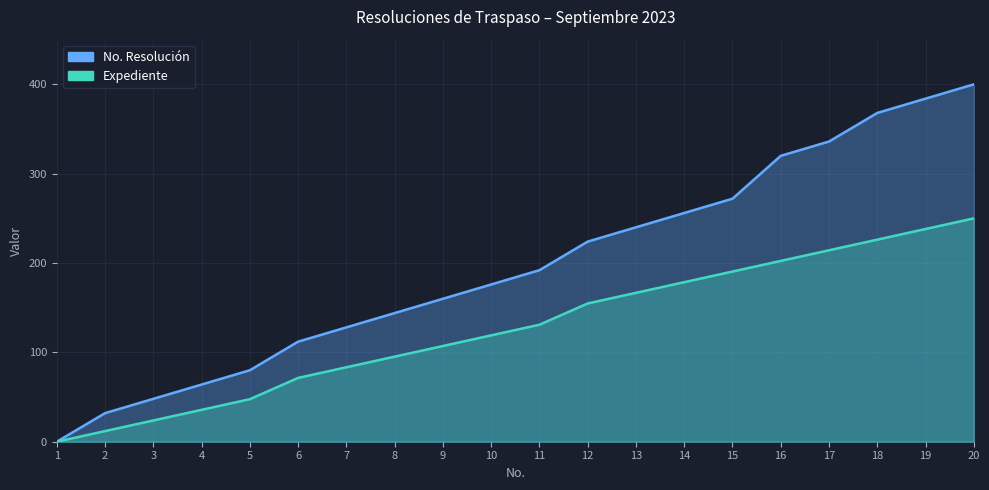

What is the difference between the second highest and minimum values in the Expediente series?

238.1